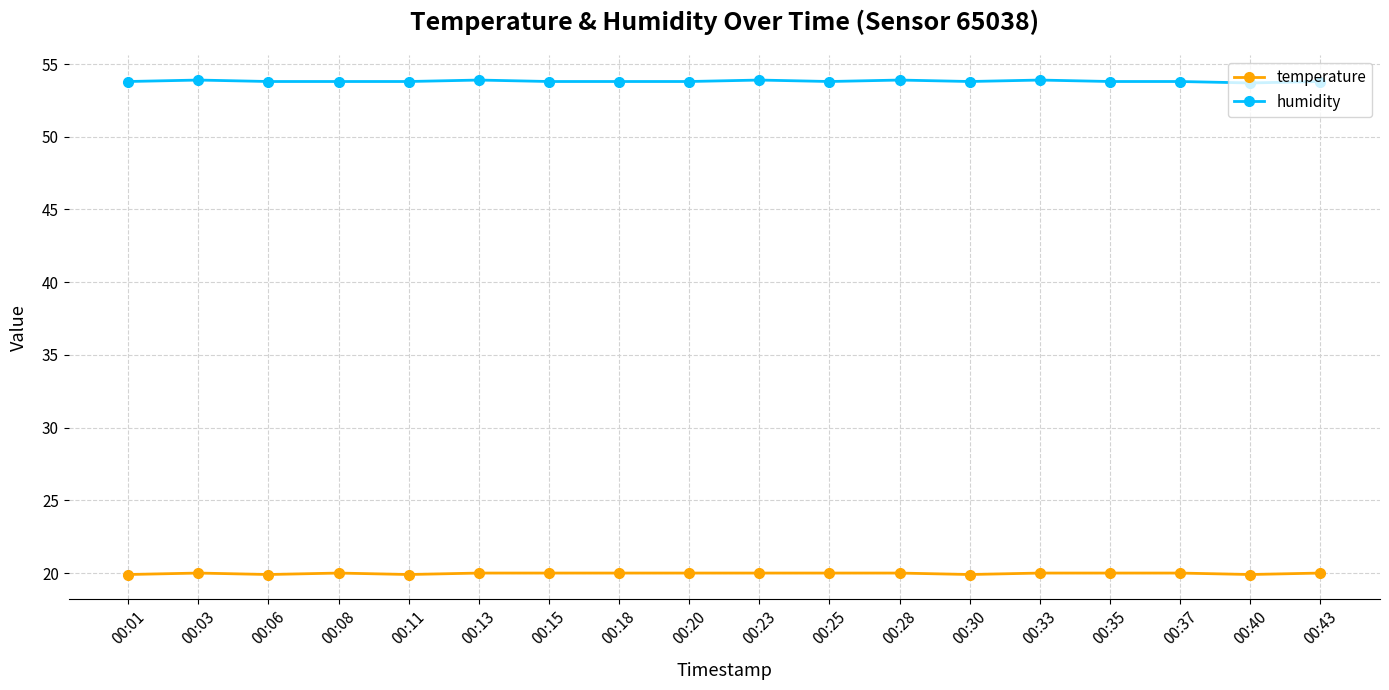

Rank the series by their maximum value, from lowest to highest.

temperature, humidity